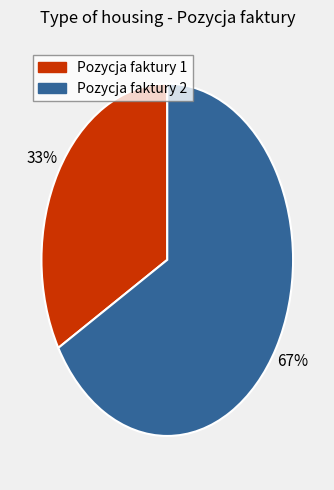

Is there any slice that represents more than half of the pie?

Yes